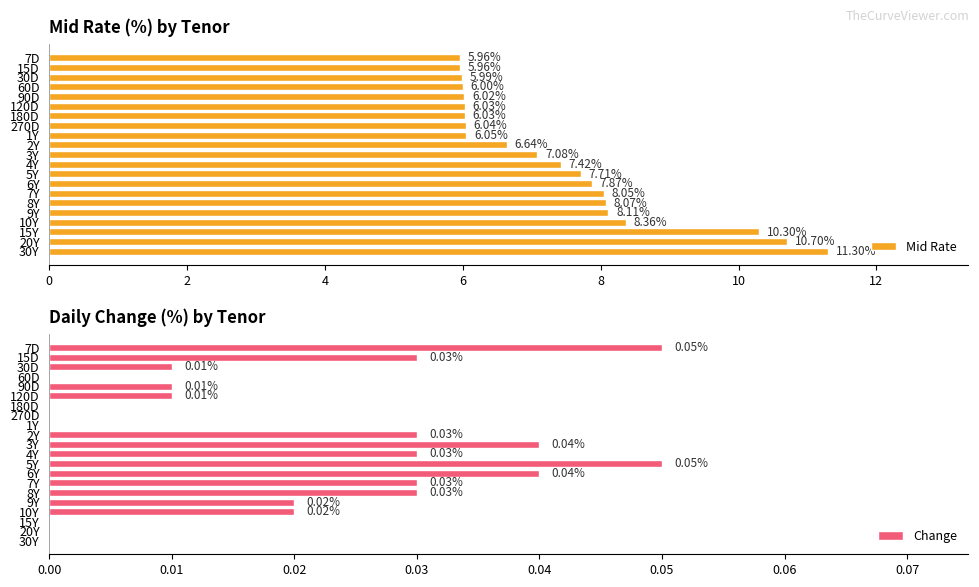

What is the average value of the Mid Rate series?

7.4